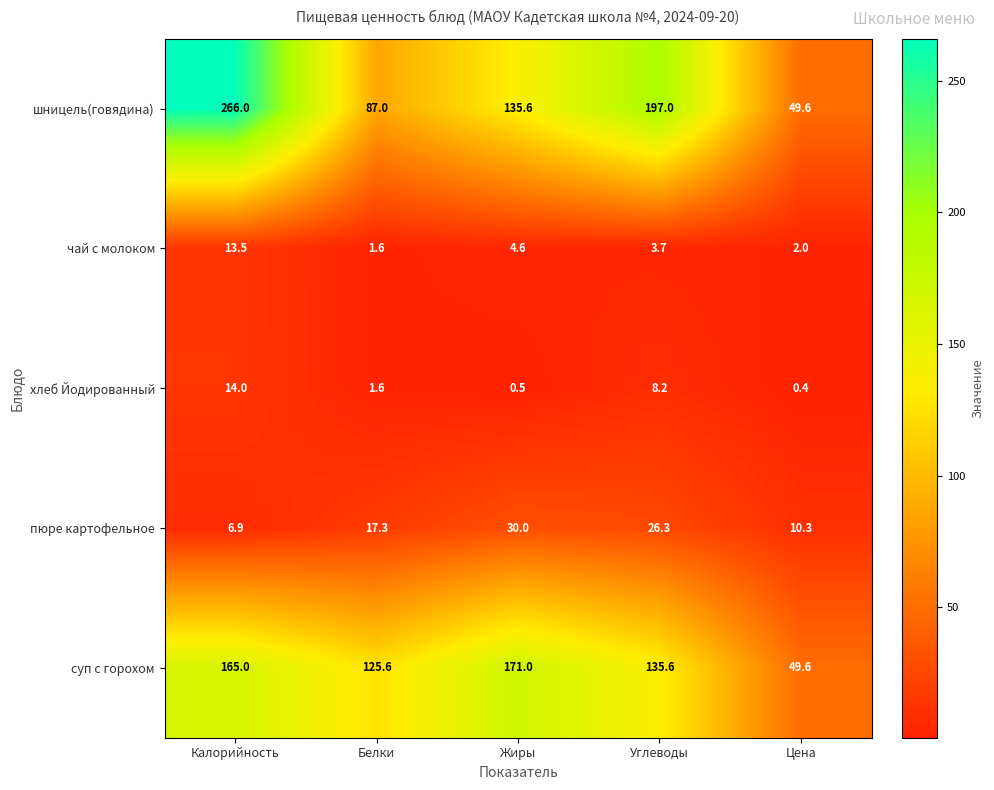

Reading left to right, transcribe all the data shown in this chart.

шницель(говядина): Калорийность=266.0	Белки=87.0	Жиры=135.6	Углеводы=197.0	Цена=49.6
чай с молоком: Калорийность=13.5	Белки=1.6	Жиры=4.6	Углеводы=3.7	Цена=2.0
хлеб Йодированный: Калорийность=14.0	Белки=1.6	Жиры=0.5	Углеводы=8.2	Цена=0.4
пюре картофельное: Калорийность=6.9	Белки=17.3	Жиры=30.0	Углеводы=26.3	Цена=10.3
суп с горохом: Калорийность=165.0	Белки=125.6	Жиры=171.0	Углеводы=135.6	Цена=49.6